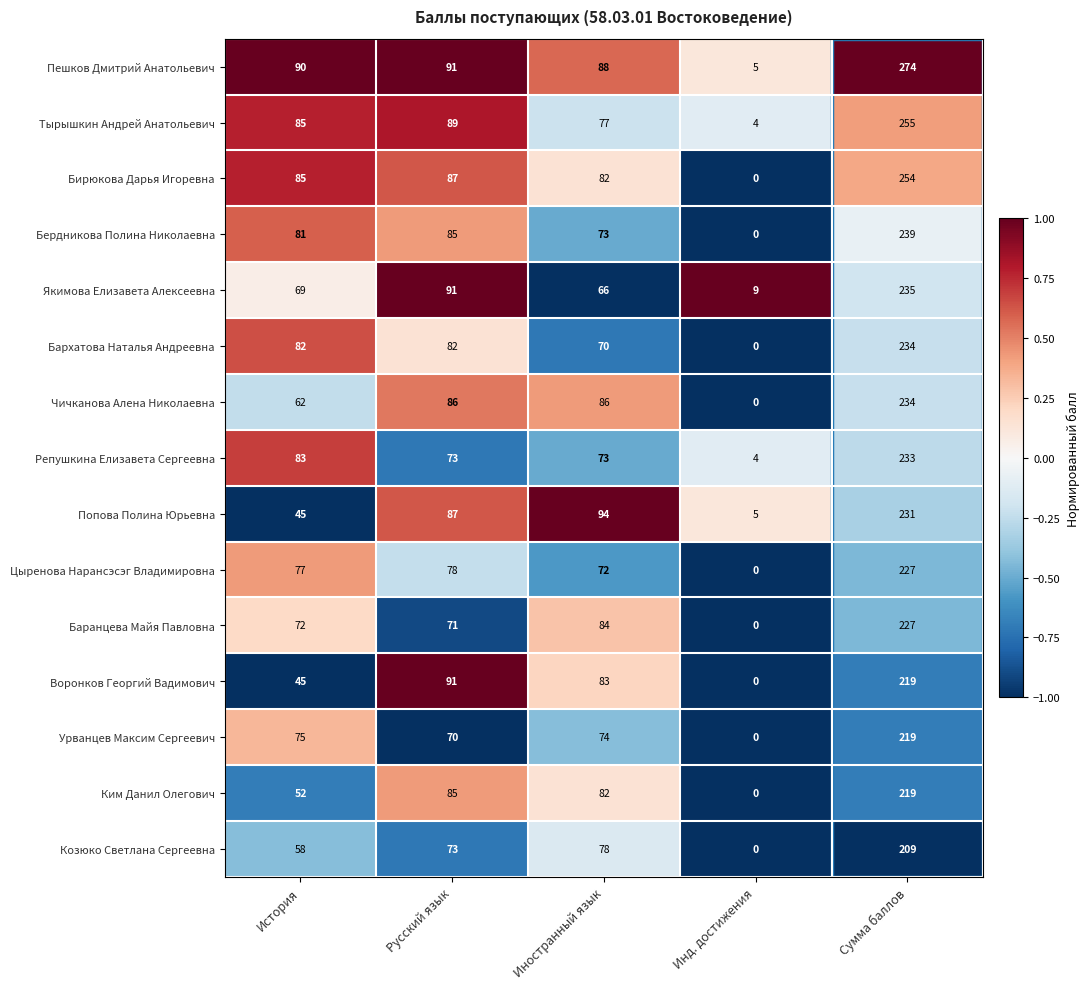

What is the smallest value displayed?

0